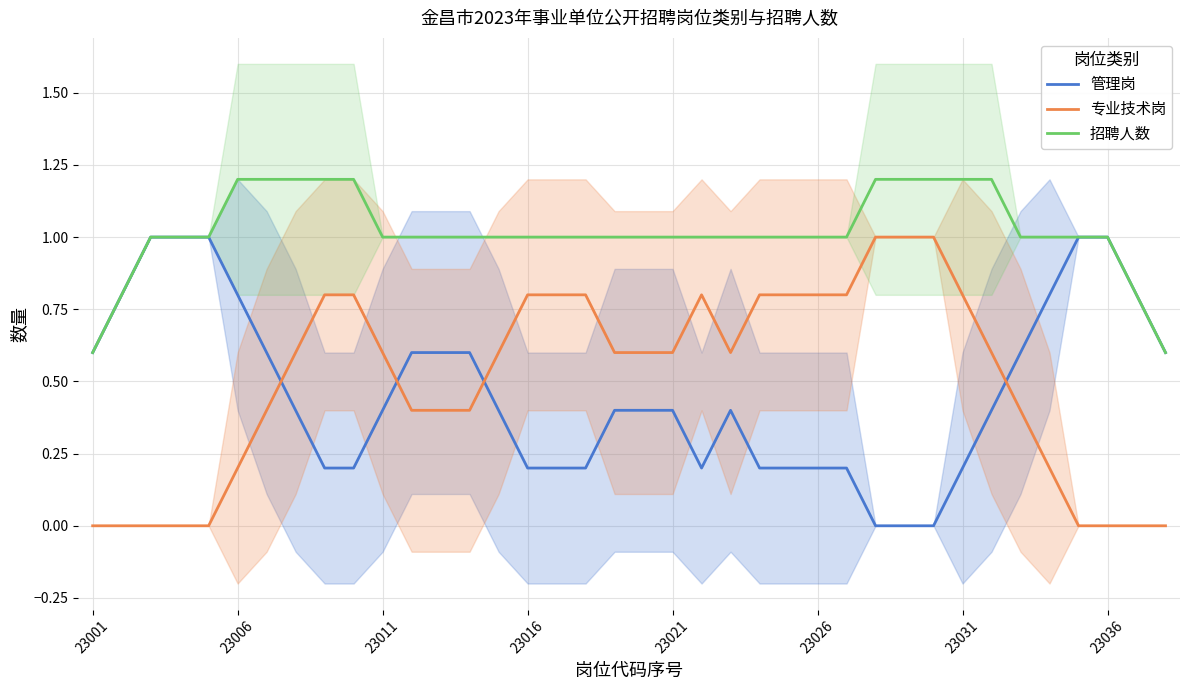

What is the highest value of the 招聘人数 series?

1.2